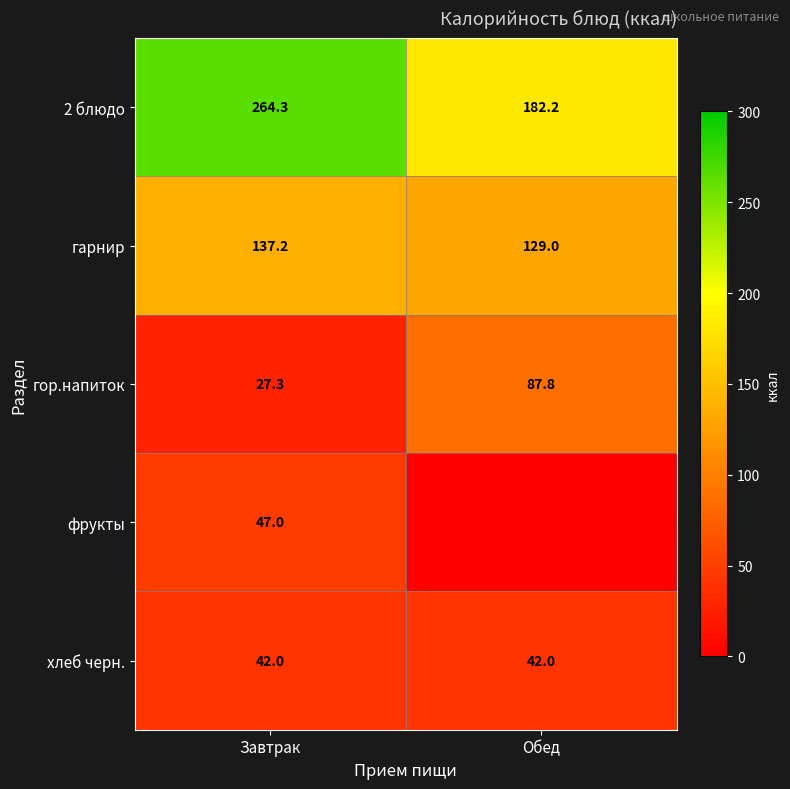

At which label is гор.напиток closest to 57?

Завтрак